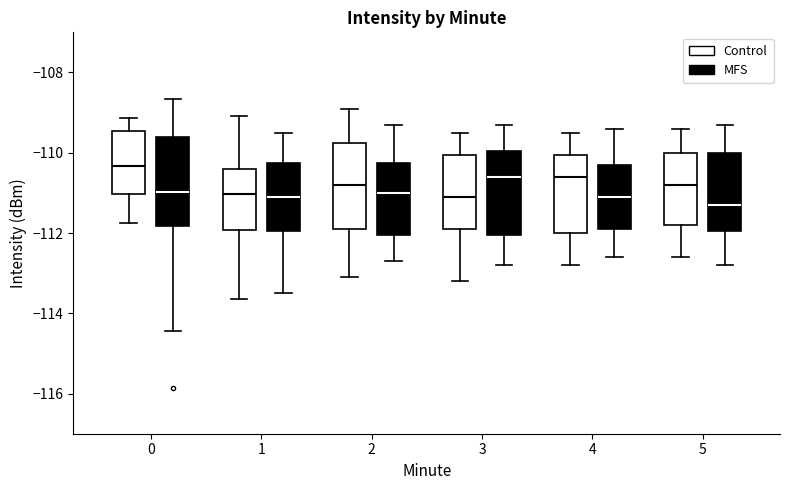

Reading left to right, read every box against the y-axis: the position of its median line, the range the box covers, and the ends of its whiskers. The values are not printed on the chart, so give them approximately, as read against the axis.

0 (Control): median -110.4, box -111.0 to -109.4, whiskers -111.8 to -109.2
0 (MFS): median -111.0, box -111.8 to -109.6, whiskers -114.4 to -108.6
1 (Control): median -111.0, box -112.0 to -110.4, whiskers -113.6 to -109.0
1 (MFS): median -111.0, box -112.0 to -110.2, whiskers -113.4 to -109.4
2 (Control): median -110.8, box -111.8 to -109.8, whiskers -113.0 to -108.8
2 (MFS): median -111.0, box -112.0 to -110.2, whiskers -112.6 to -109.2
3 (Control): median -111.0, box -111.8 to -110.0, whiskers -113.2 to -109.4
3 (MFS): median -110.6, box -112.0 to -110.0, whiskers -112.8 to -109.2
4 (Control): median -110.6, box -112.0 to -110.0, whiskers -112.8 to -109.4
4 (MFS): median -111.0, box -111.8 to -110.2, whiskers -112.6 to -109.4
5 (Control): median -110.8, box -111.8 to -110.0, whiskers -112.6 to -109.4
5 (MFS): median -111.2, box -112.0 to -110.0, whiskers -112.8 to -109.2